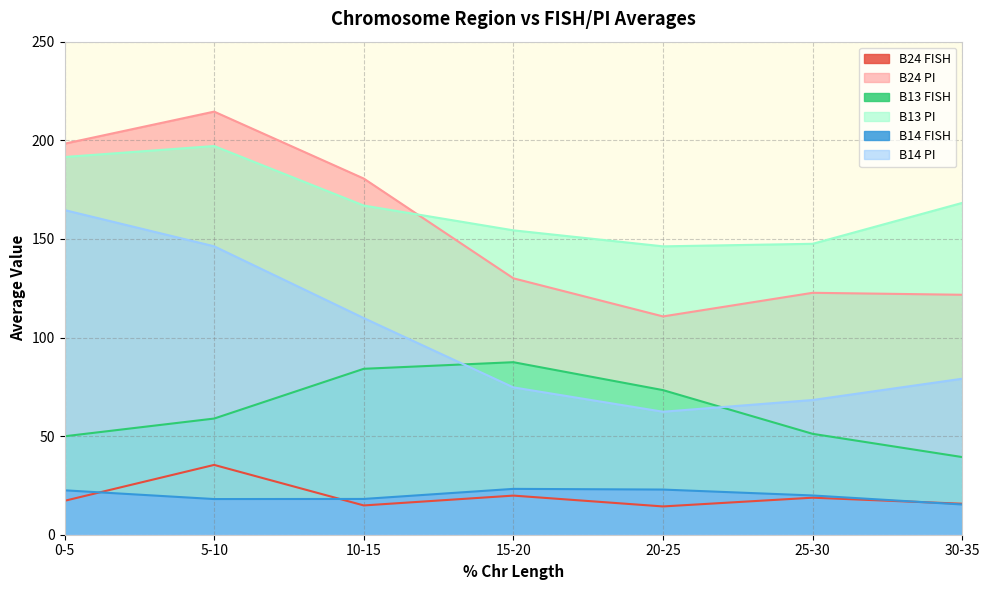

True or false: B13 PI has a value of 191.5 at 0-5.

True